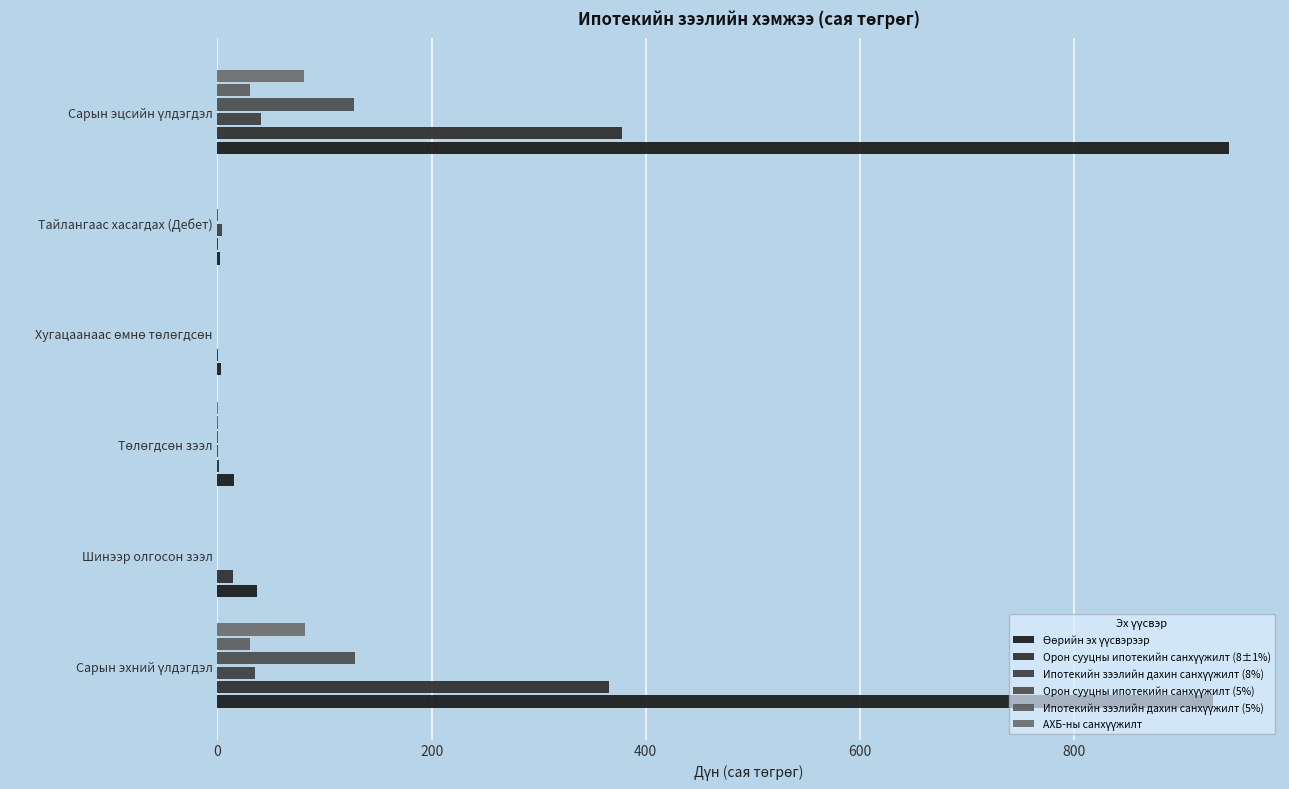

What is the value of the Ипотекийн зээлийн дахин санхүүжилт (8%) bar at the 6th from the left?

40.5